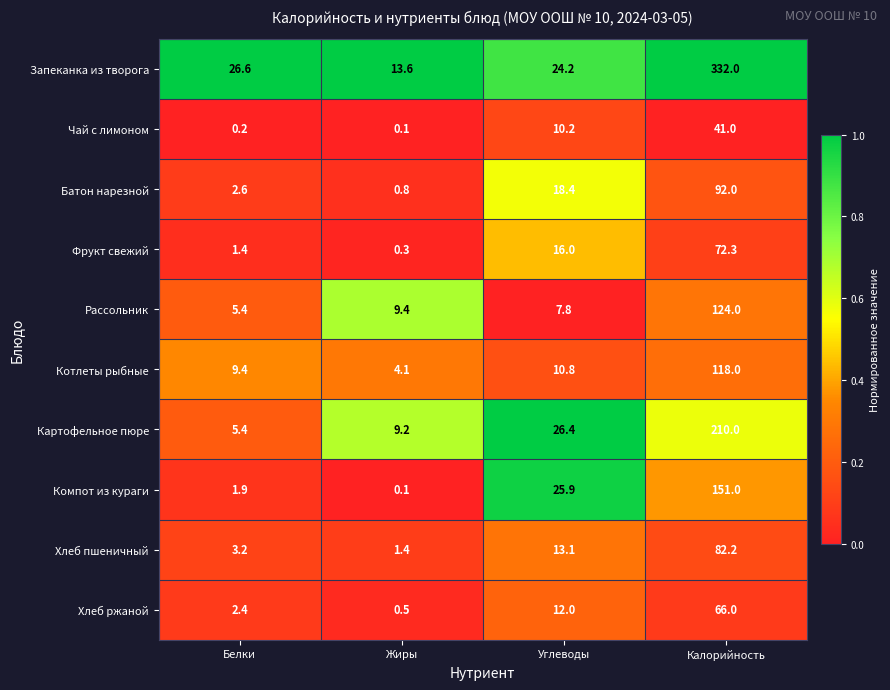

What is the difference between the maximum and minimum values in the Рассольник series?

118.6